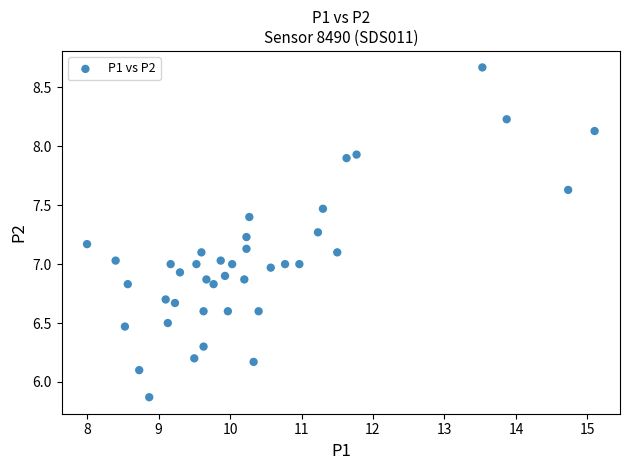

What is the range of Y values (max minus min)?

2.8